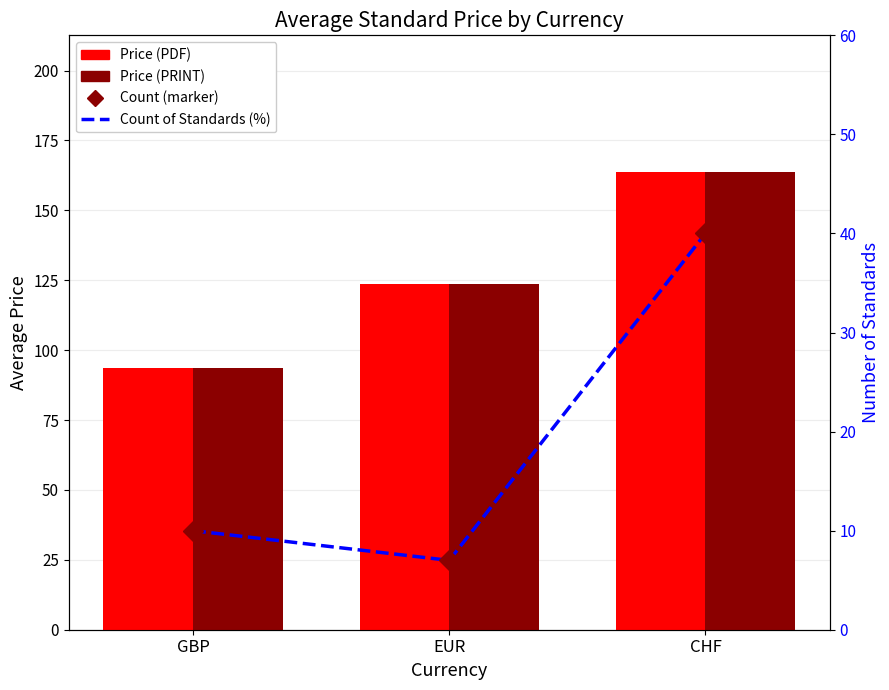

What are all the series names shown in the legend?

Price (PDF), Price (PRINT), Count of Standards, Count (markers)